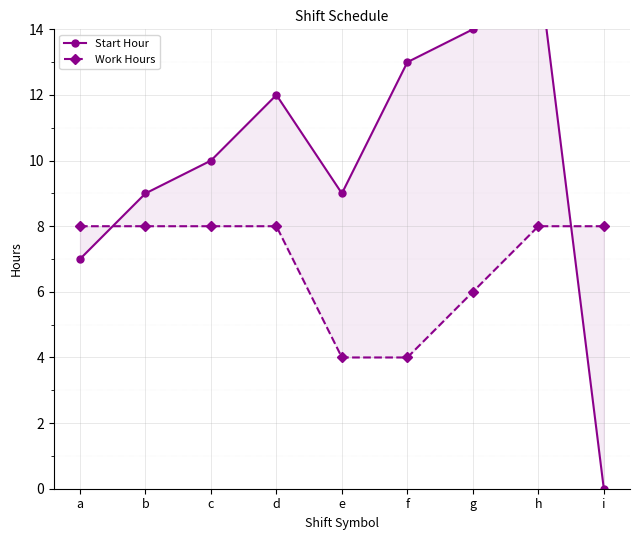

Rank the series by their average value, from highest to lowest.

Start Hour, Work Hours